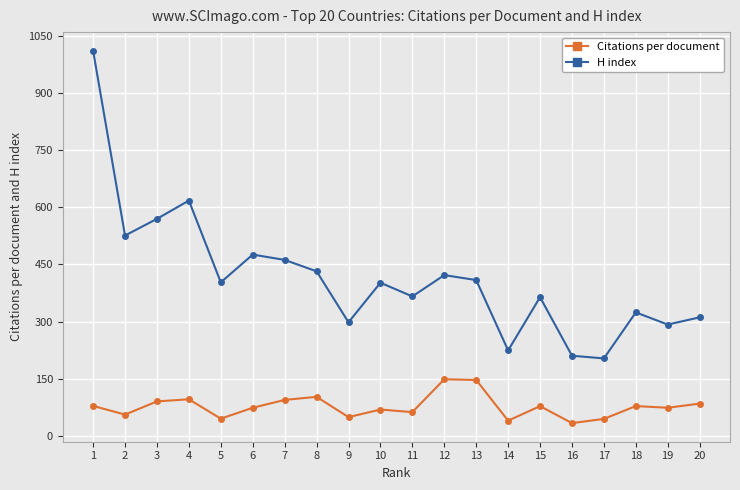

What is the average value of the H index series?

416.2